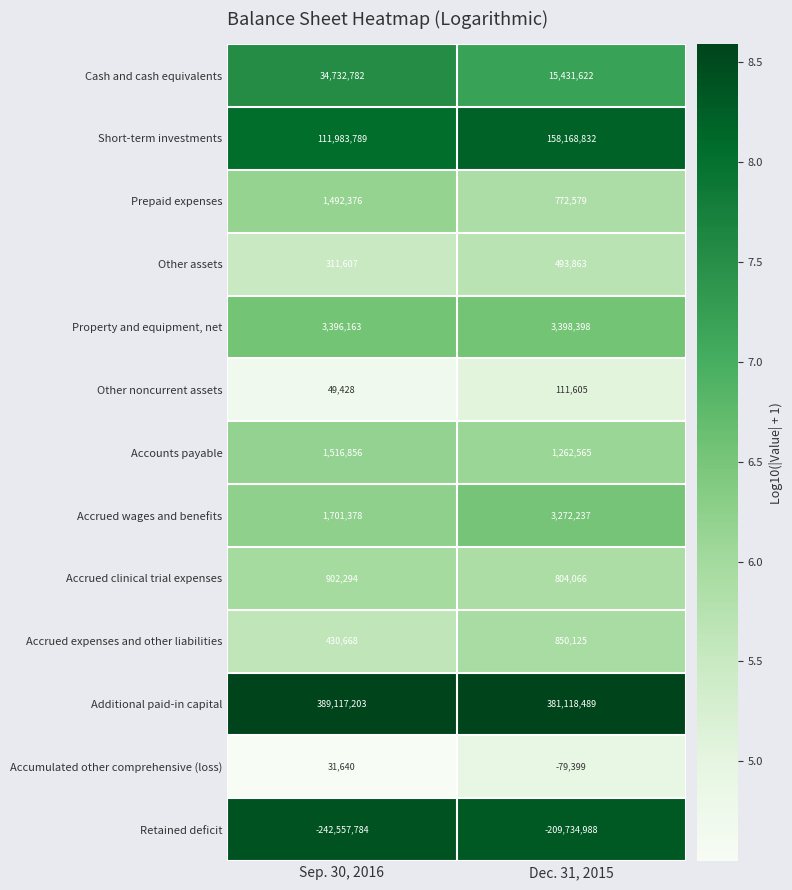

At which category is the sum across all series the highest?

Dec. 31, 2015